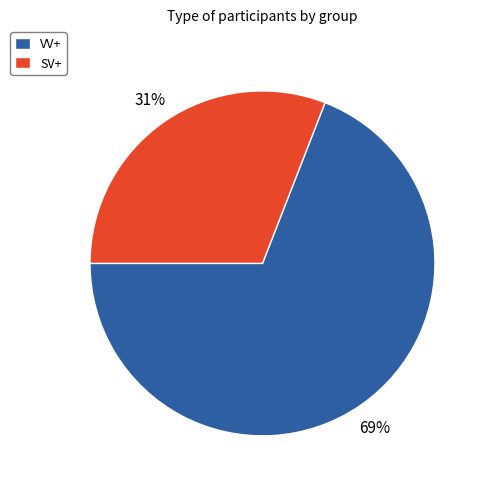

Which has a higher value, SV+ or VV+?

VV+